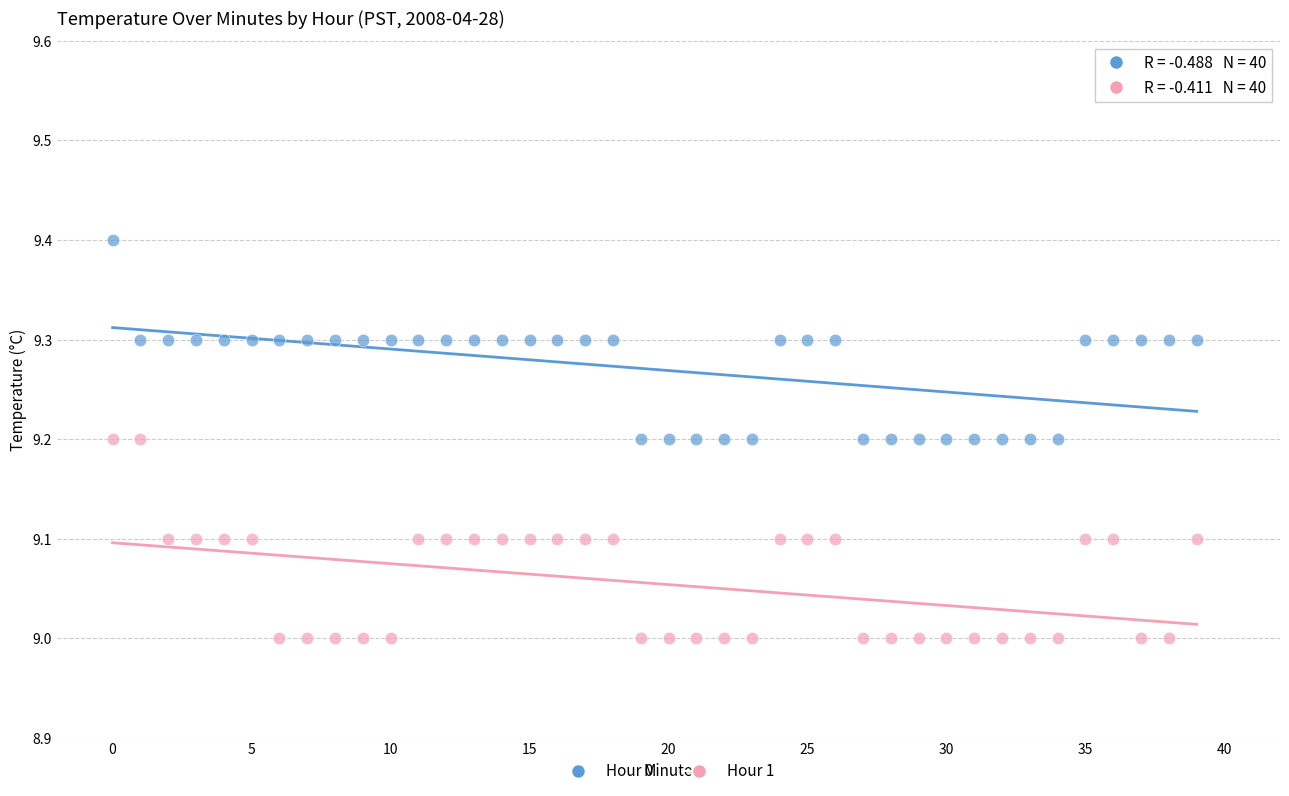

Across all data points, what is the range of Y values (max minus min)?

0.4